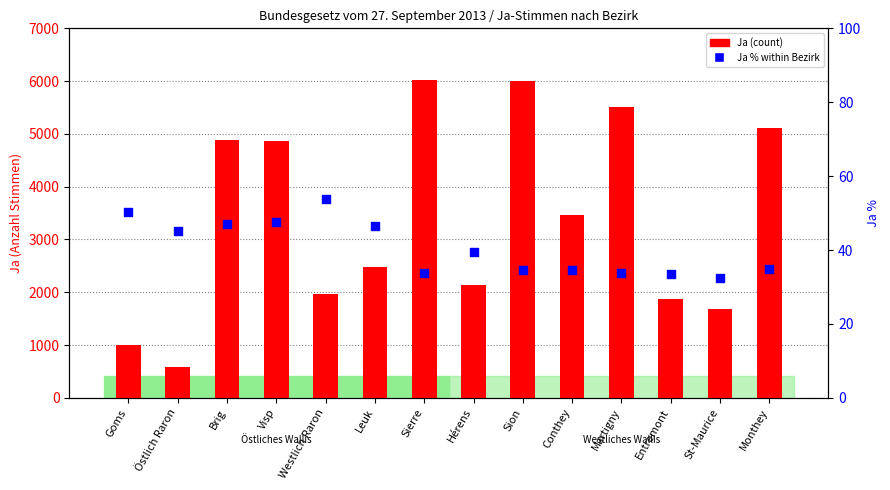

What are all the series names shown in the legend?

Ja (count), Ja % within Bezirk